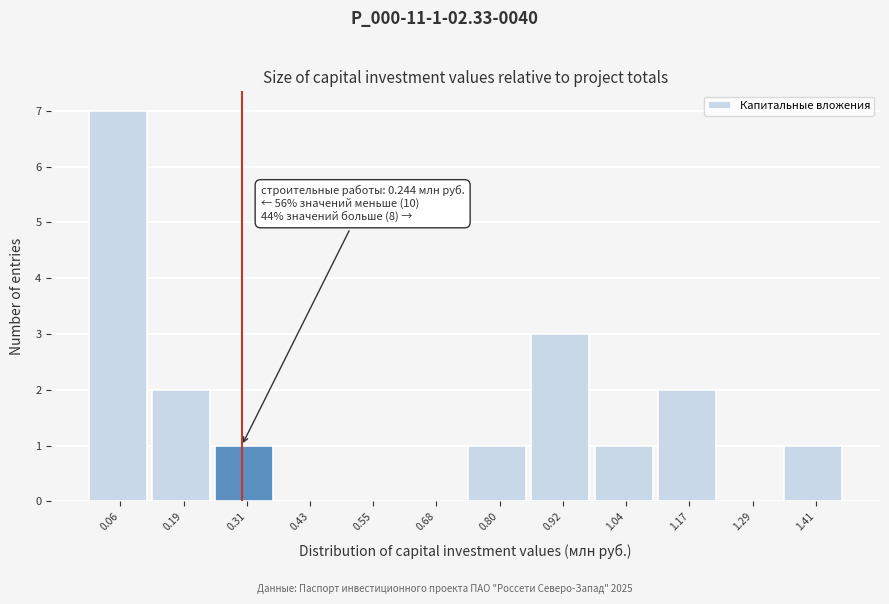

Over which range of the x-axis is the bar tallest?

0.00 to 0.12